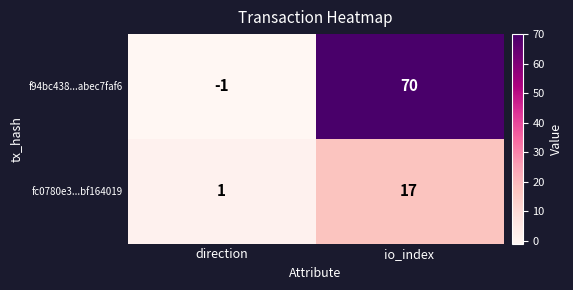

Is it true that f94bc438...abec7faf6 equals 70 at io_index?

True